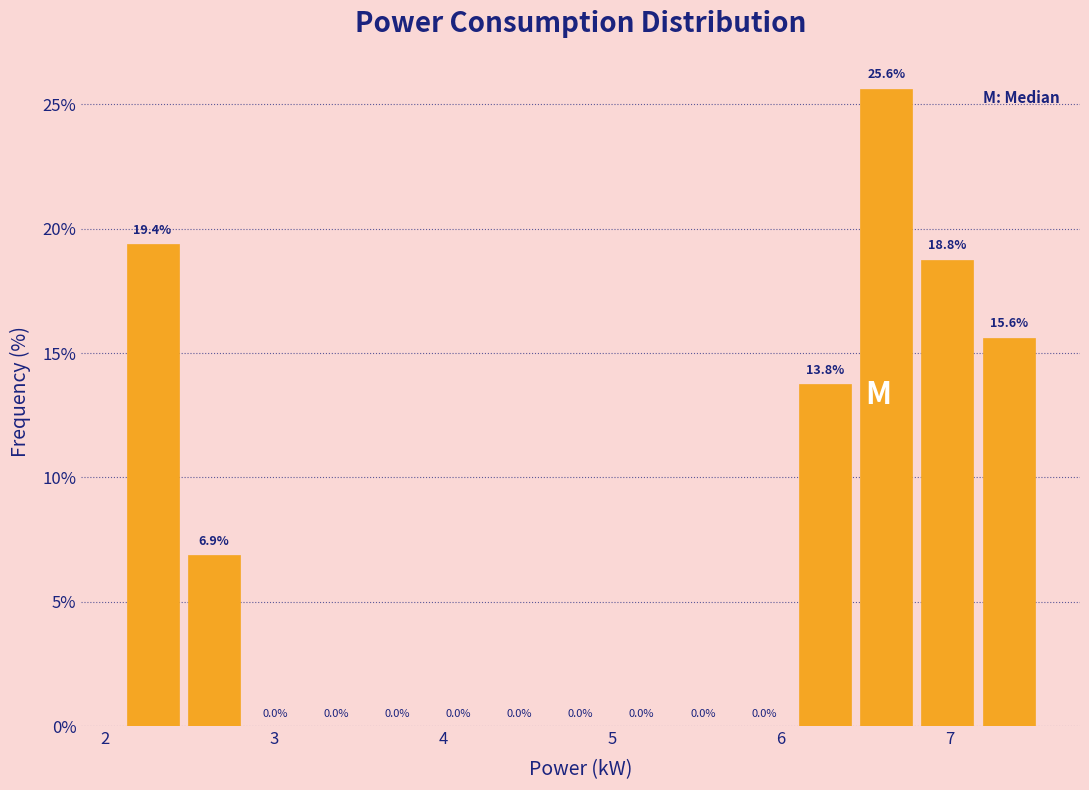

Read against the x-axis, roughly where is the centre of the tallest bar?

6.6